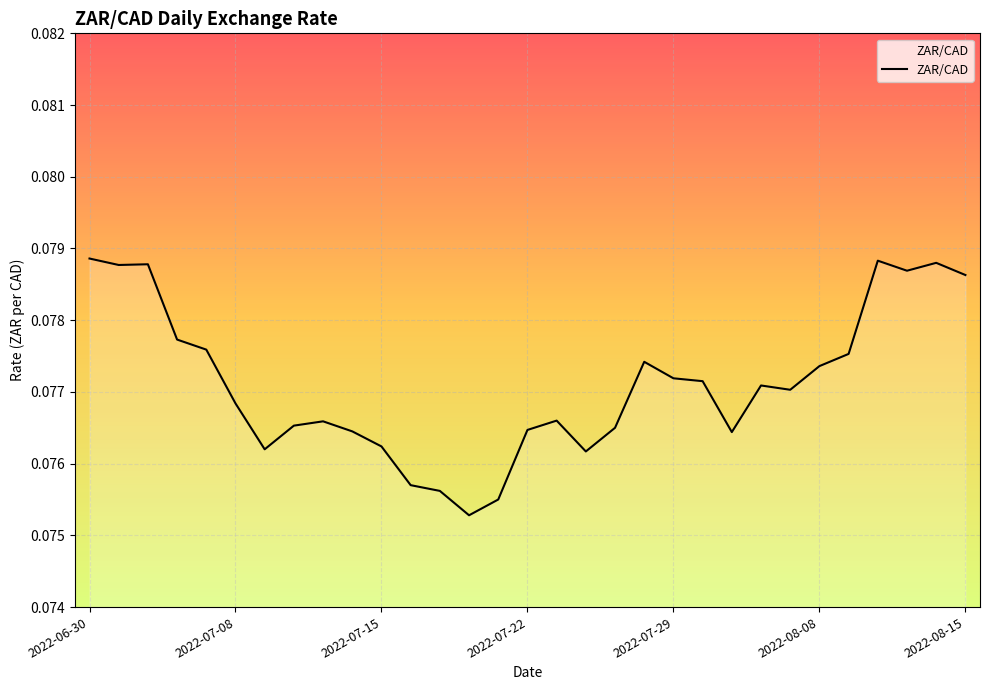

Count the values in the range 0 to 1.

31